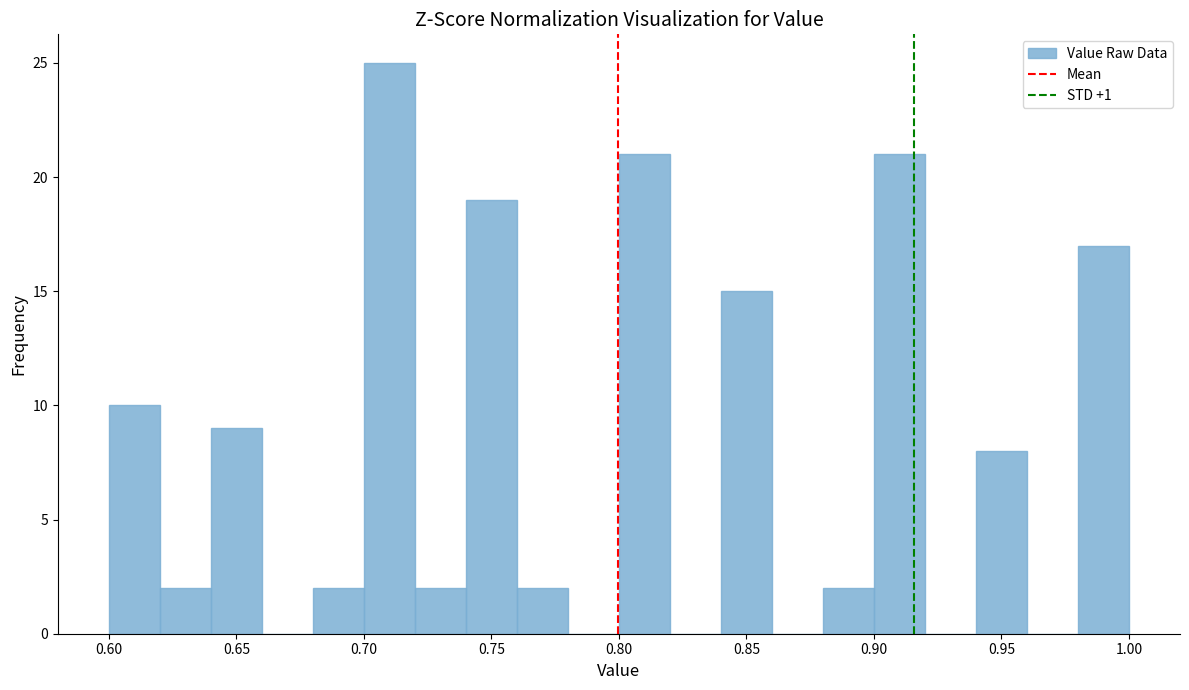

Reading left to right, transcribe this chart: for each bar, give the range it covers on the x-axis and its height. The values are not printed on the chart, so give them approximately, as read against the axis.

0.60 to 0.62: 10
0.62 to 0.64: 2
0.64 to 0.66: 9
0.66 to 0.68: 0
0.68 to 0.70: 2
0.70 to 0.72: 25
0.72 to 0.74: 2
0.74 to 0.76: 19
0.76 to 0.78: 2
0.78 to 0.80: 0
0.80 to 0.82: 21
0.82 to 0.84: 0
0.84 to 0.86: 15
0.86 to 0.88: 0
0.88 to 0.90: 2
0.90 to 0.92: 21
0.92 to 0.94: 0
0.94 to 0.96: 8
0.96 to 0.98: 0
0.98 to 1.00: 17